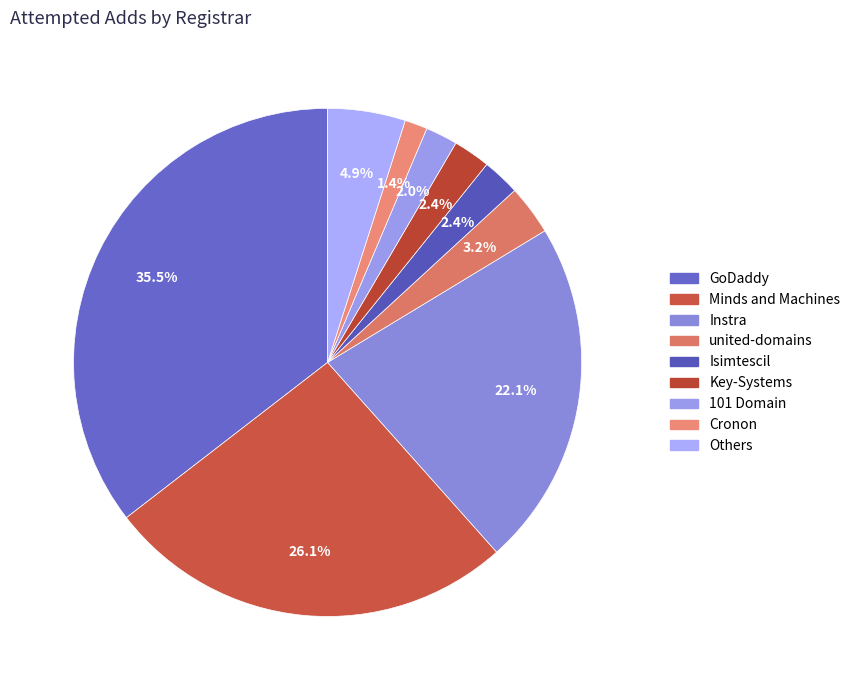

How many segments does this pie chart have?

9